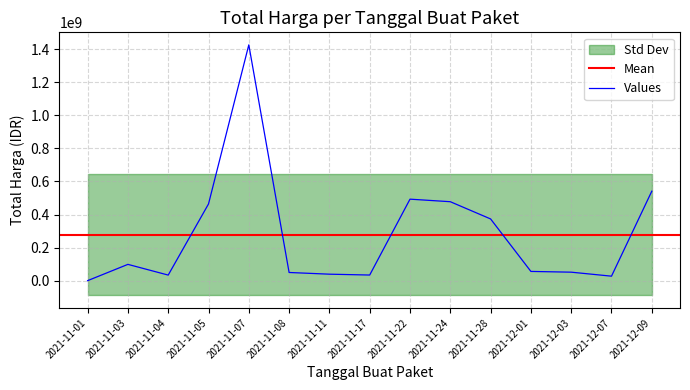

What is the greatest value displayed?

1425867900